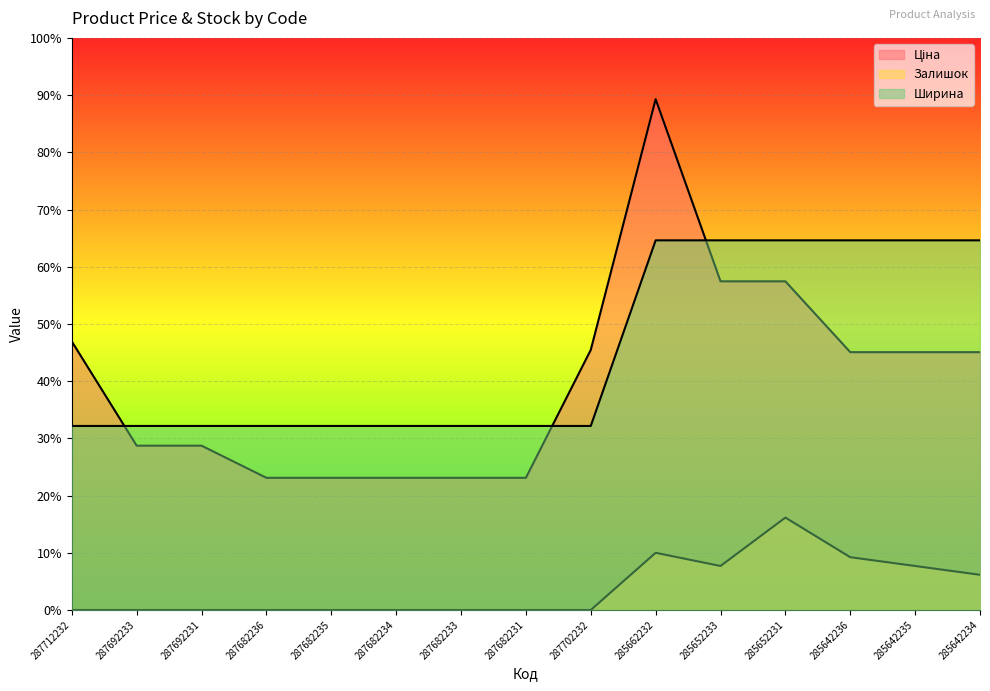

What are all the series names shown in the legend?

Ціна, Залишок, Ширина